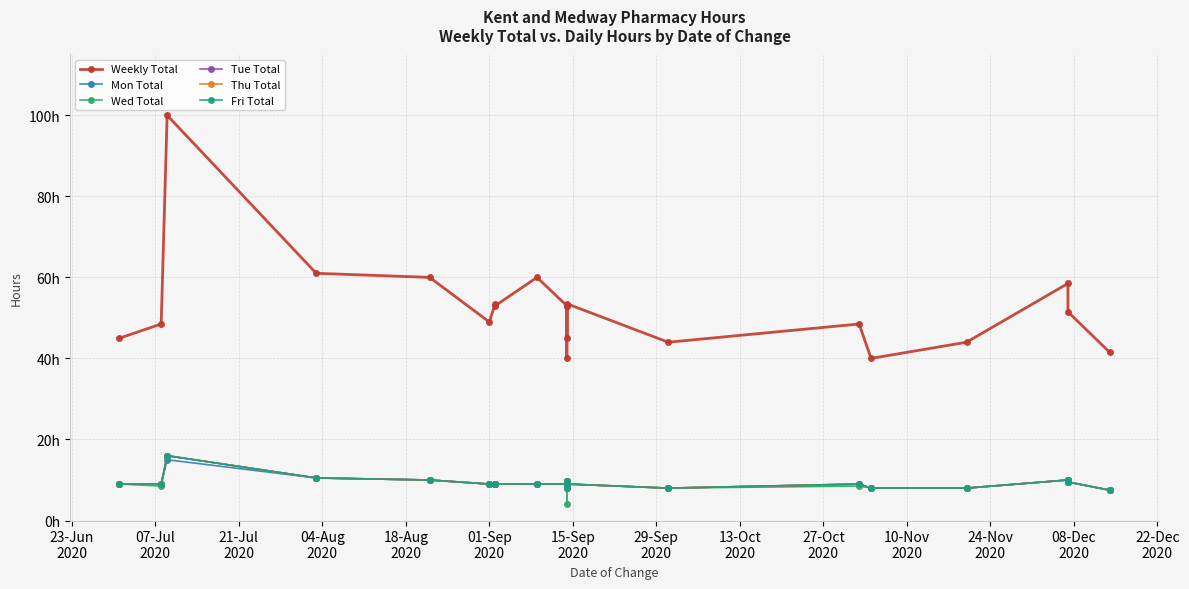

How many lines are shown in the chart?

6